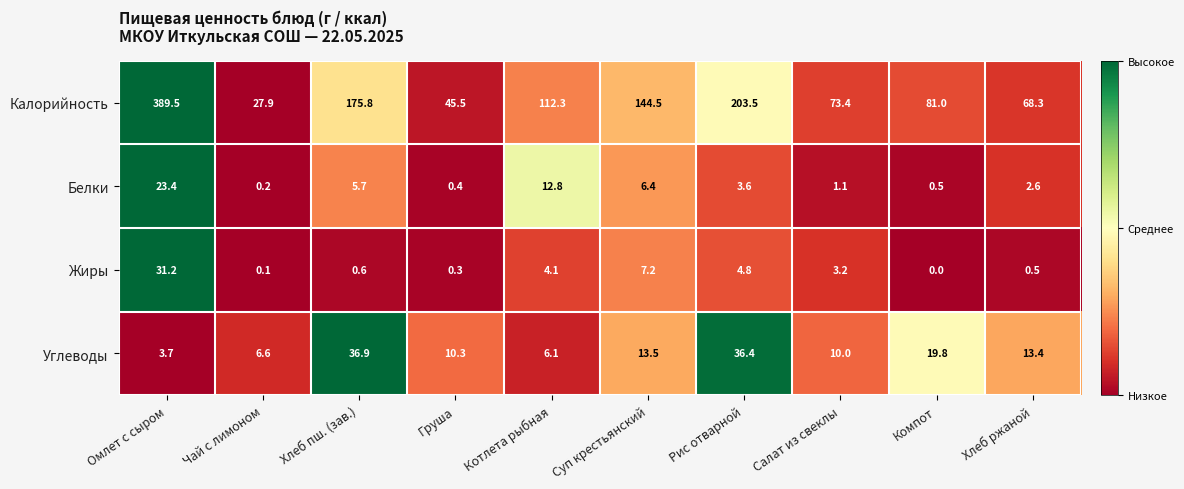

Count the number of categories in the chart.

10